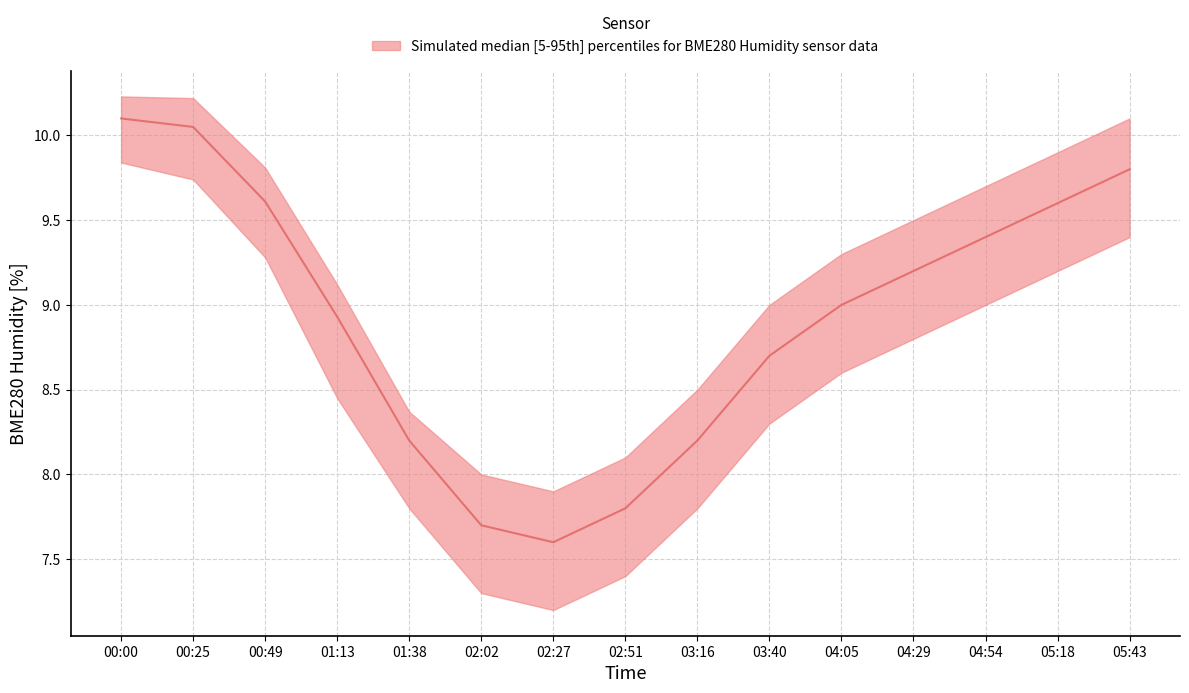

The BME280_humidity_upper series shows 9.9 at 05:18. True or false?

True